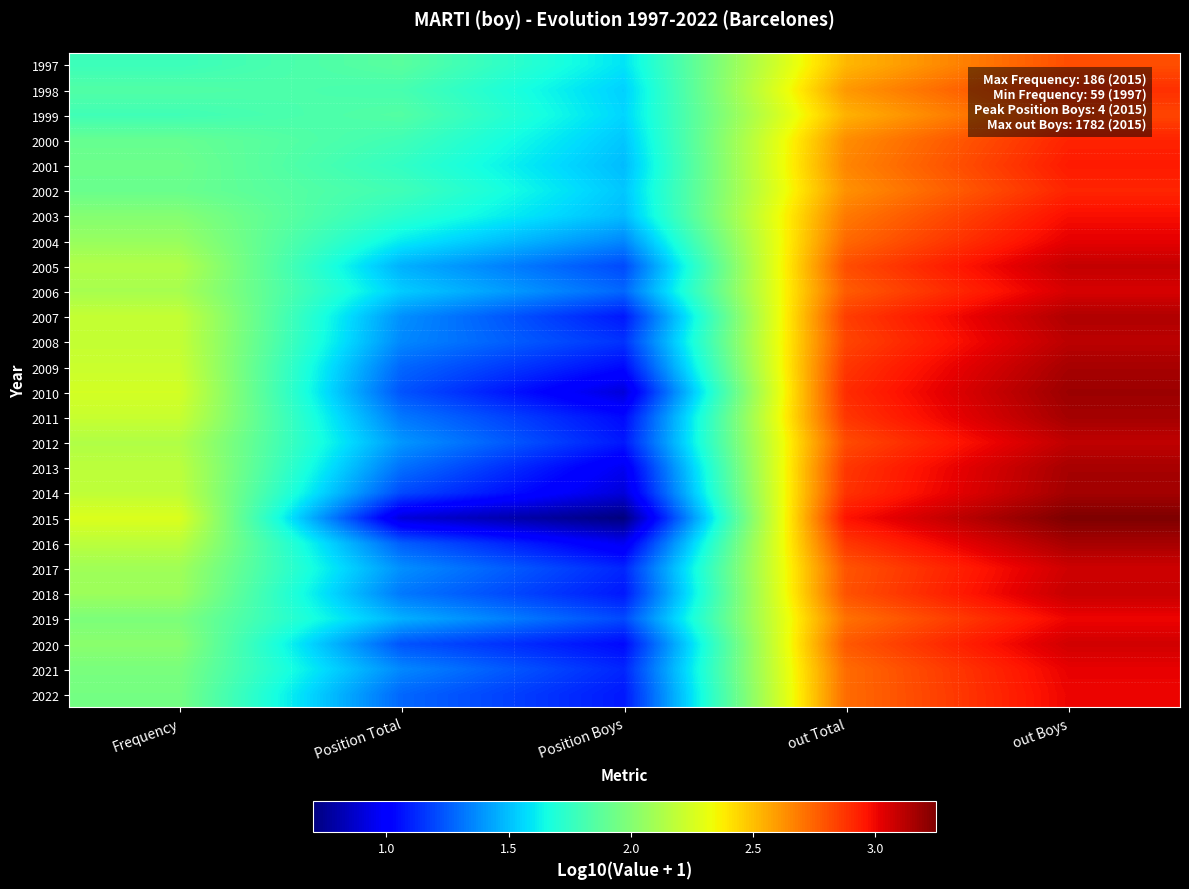

Count the number of data series in this chart.

26